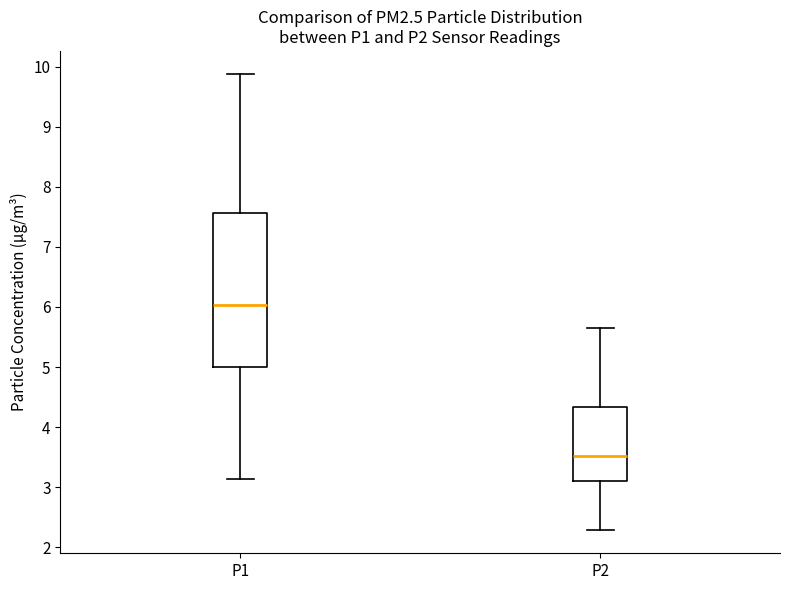

Reading left to right, read every box against the y-axis: the position of its median line, the range the box covers, and the ends of its whiskers. The values are not printed on the chart, so give them approximately, as read against the axis.

P1: median 6.0, box 5.0 to 7.6, whiskers 3.1 to 9.9
P2: median 3.5, box 3.1 to 4.3, whiskers 2.3 to 5.7